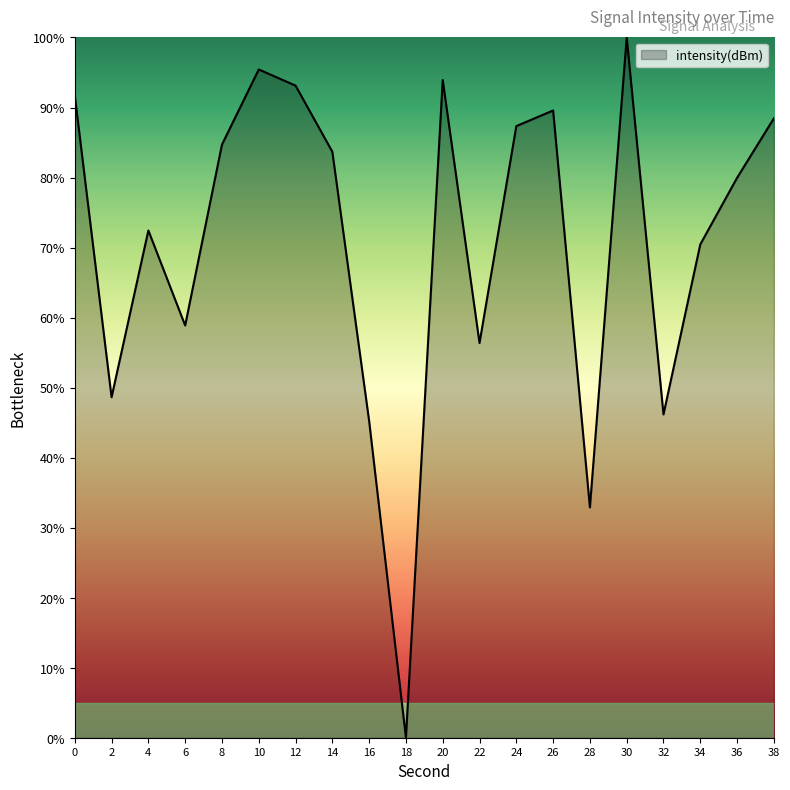

What is the change in value from 14 to 30?

+16.3